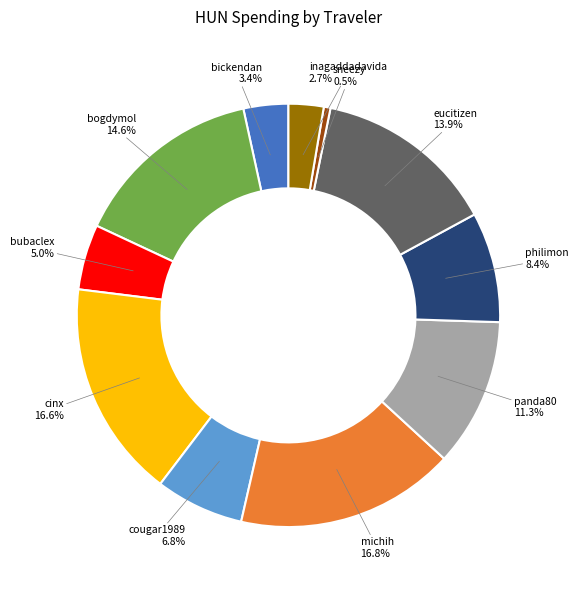

What percentage is NOT represented by cinx?

83.4%